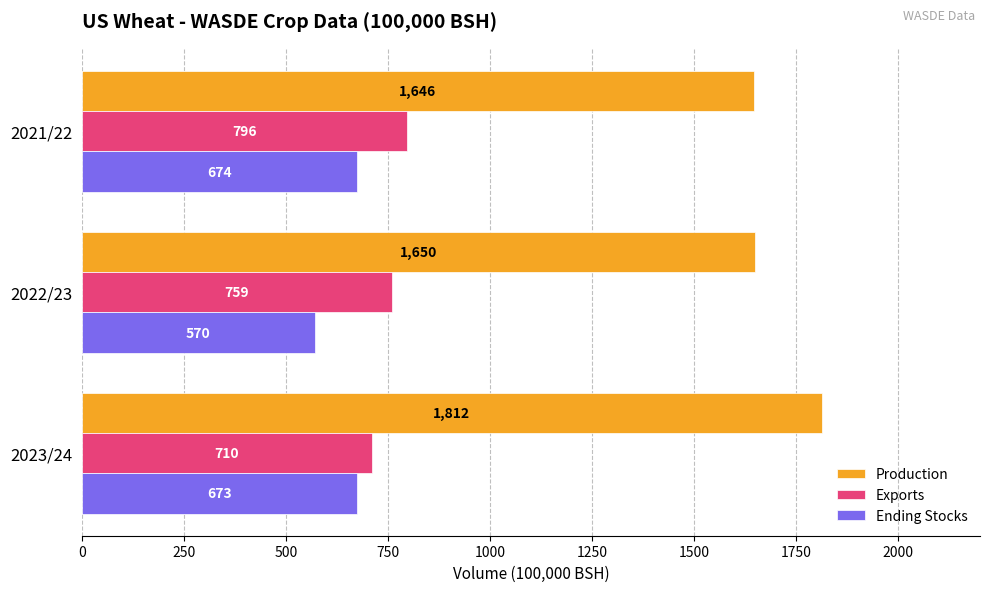

Count the Exports values in the range 710 to 796.

3